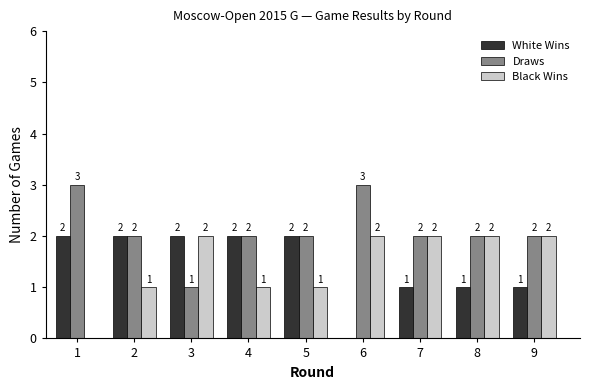

What is the sum of all White Wins values?

13